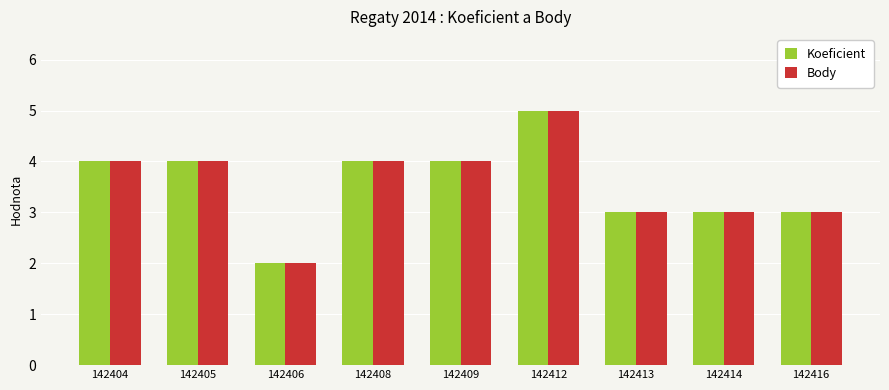

Reading left to right, transcribe all the data shown in this chart.

Koeficient: 142404=4	142405=4	142406=2	142408=4	142409=4	142412=5	142413=3	142414=3	142416=3
Body: 142404=4	142405=4	142406=2	142408=4	142409=4	142412=5	142413=3	142414=3	142416=3